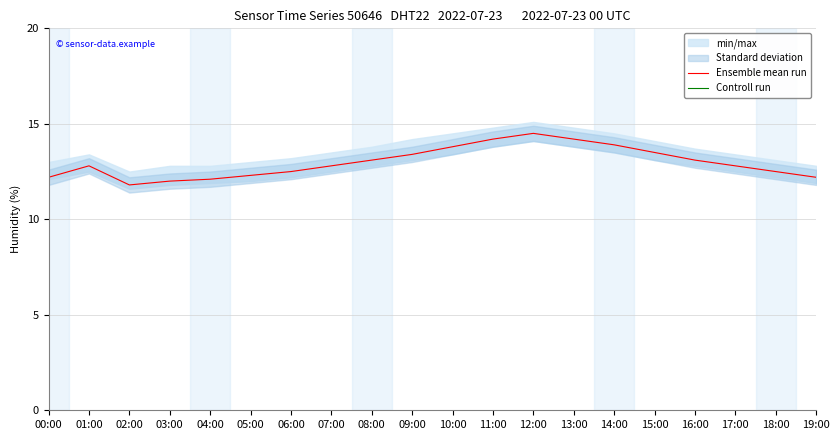

Does the chart have visible grid lines?

Yes